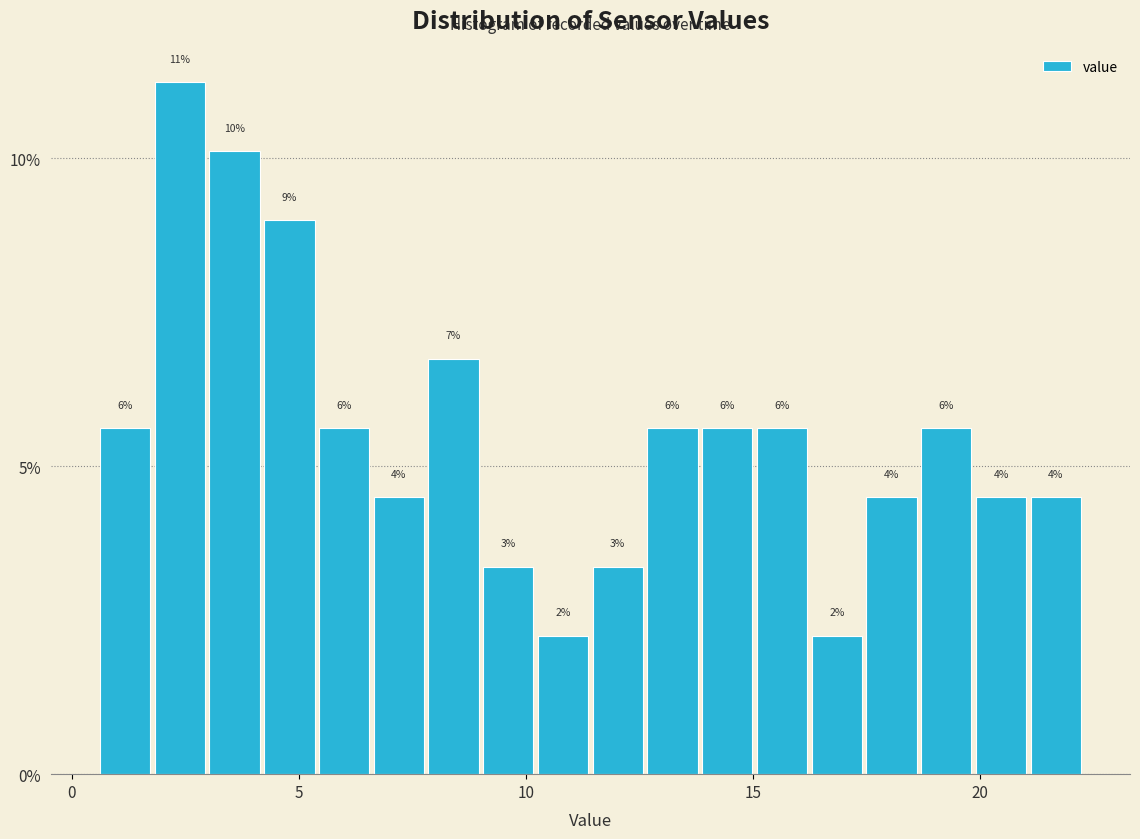

Read against the x-axis, roughly where is the centre of the tallest bar?

2.5